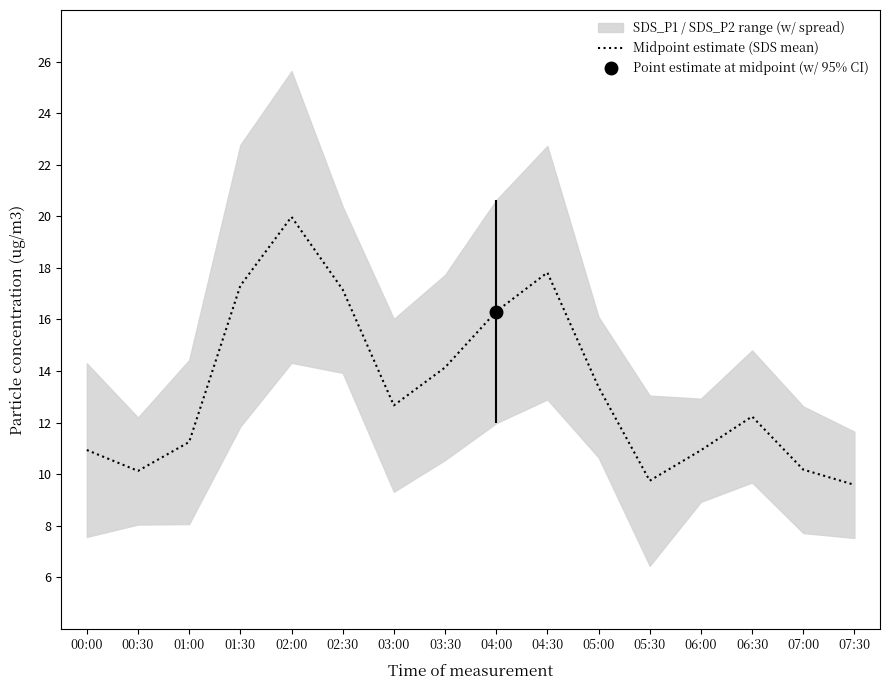

What is the greatest value displayed?

20.0